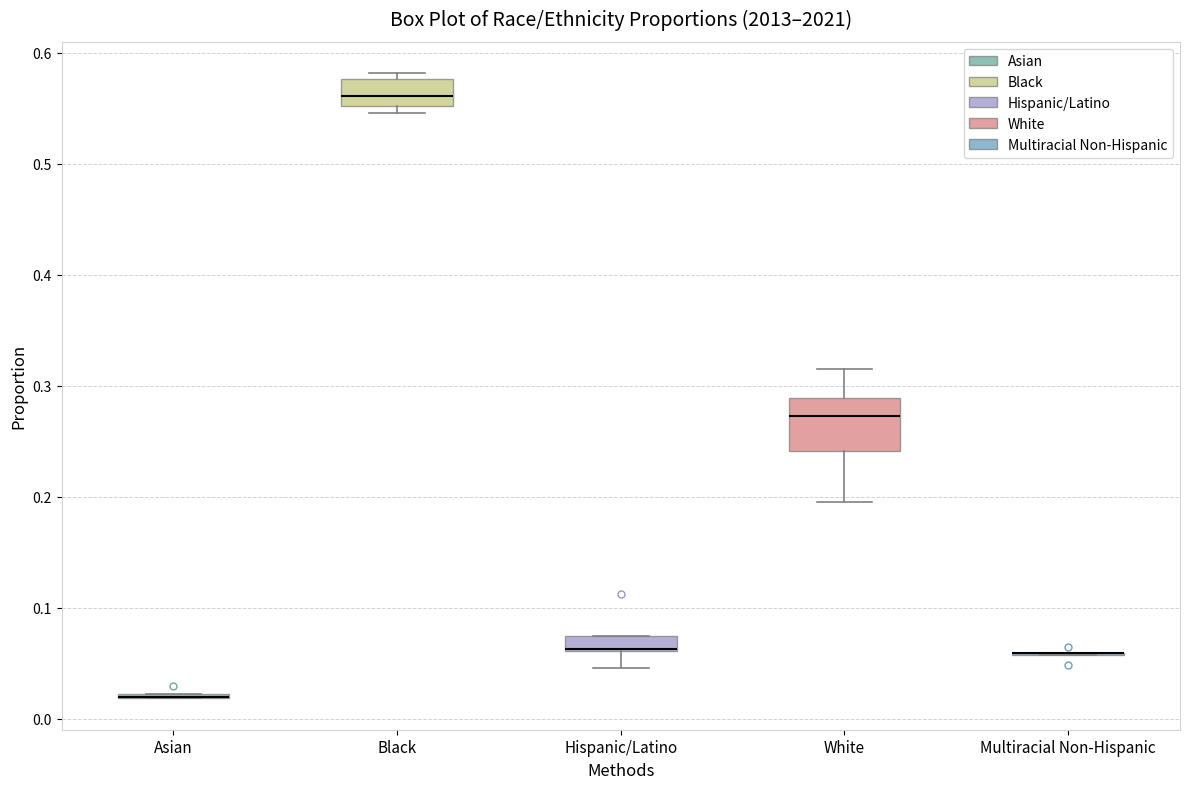

Which box is the tallest, from its lower edge to its upper edge?

White